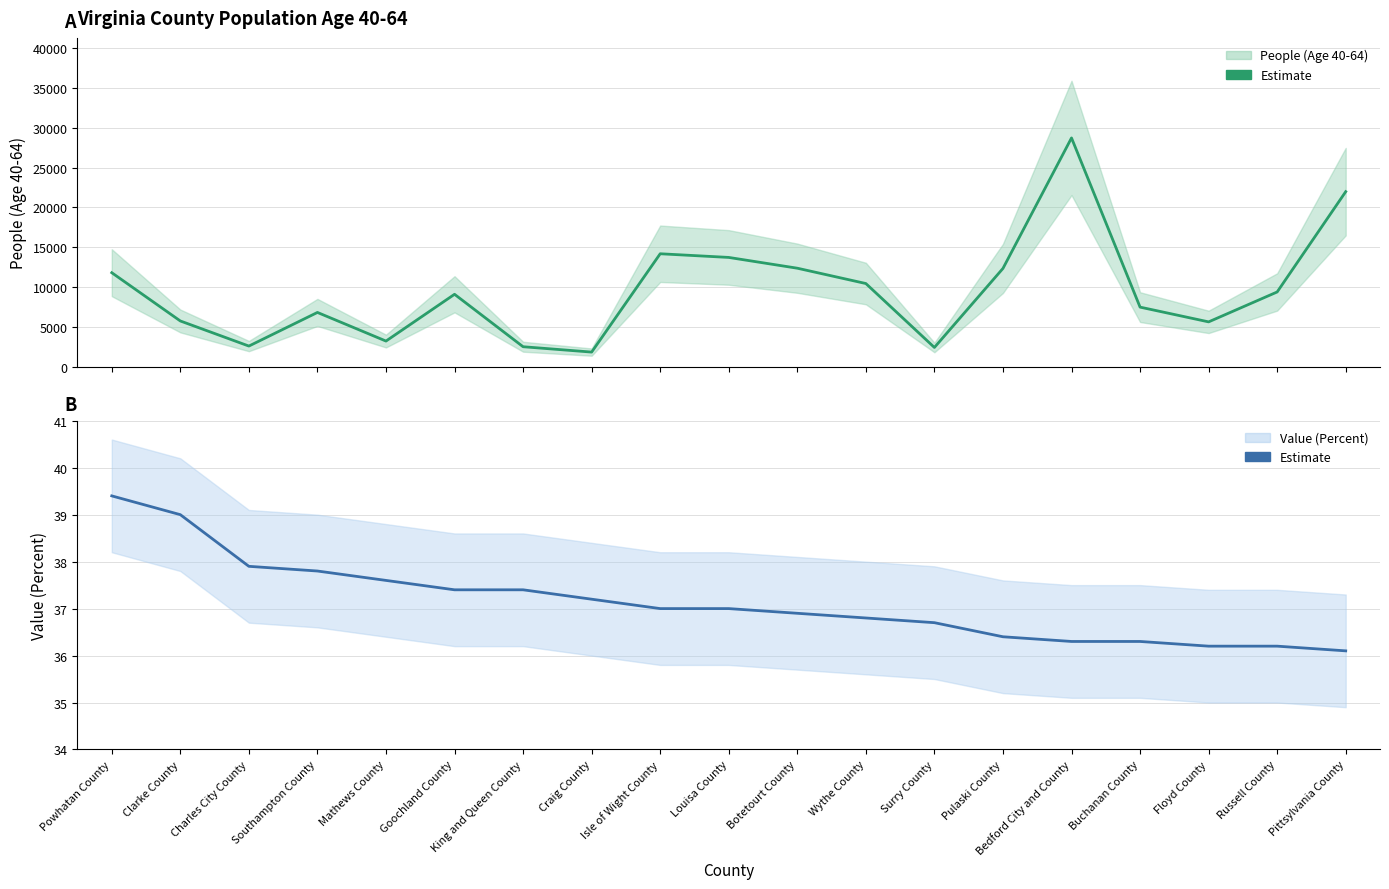

Rank the categories by Percent estimate value from highest to lowest.

Powhatan County, Clarke County, Charles City County, Southampton County, Mathews County, Goochland County, King and Queen County, Craig County, Isle of Wight County, Louisa County, Botetourt County, Wythe County, Surry County, Pulaski County, Bedford City and County, Buchanan County, Floyd County, Russell County, Pittsylvania County